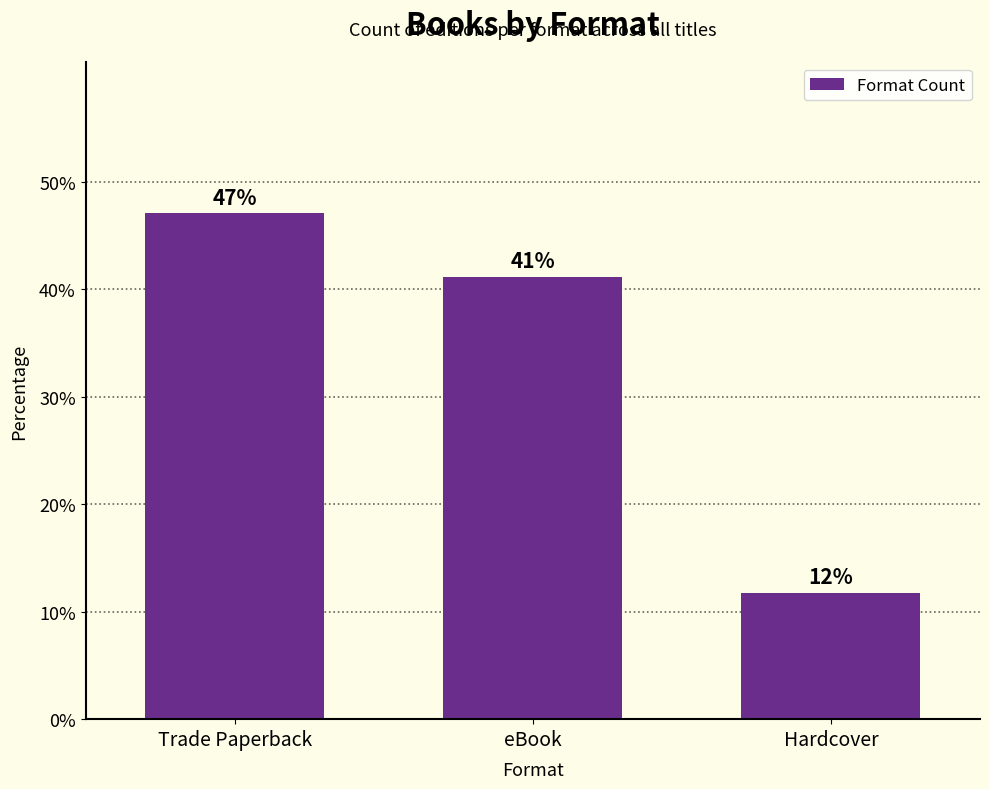

What is the label of the 1st bar from the left?

Trade Paperback